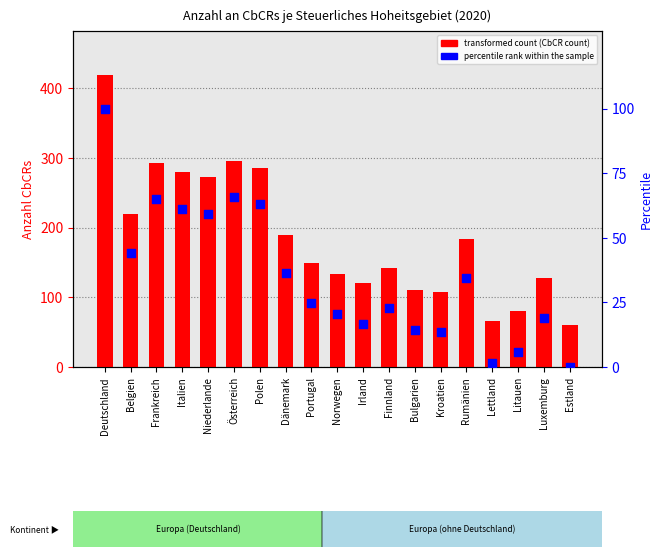

Which series contains the lowest Y value?

percentile rank within the sample